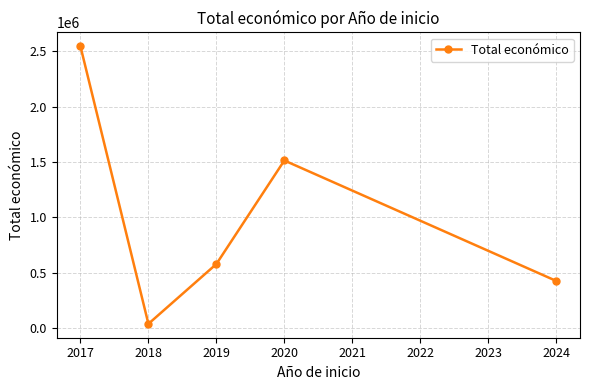

What is the average value?

1019790